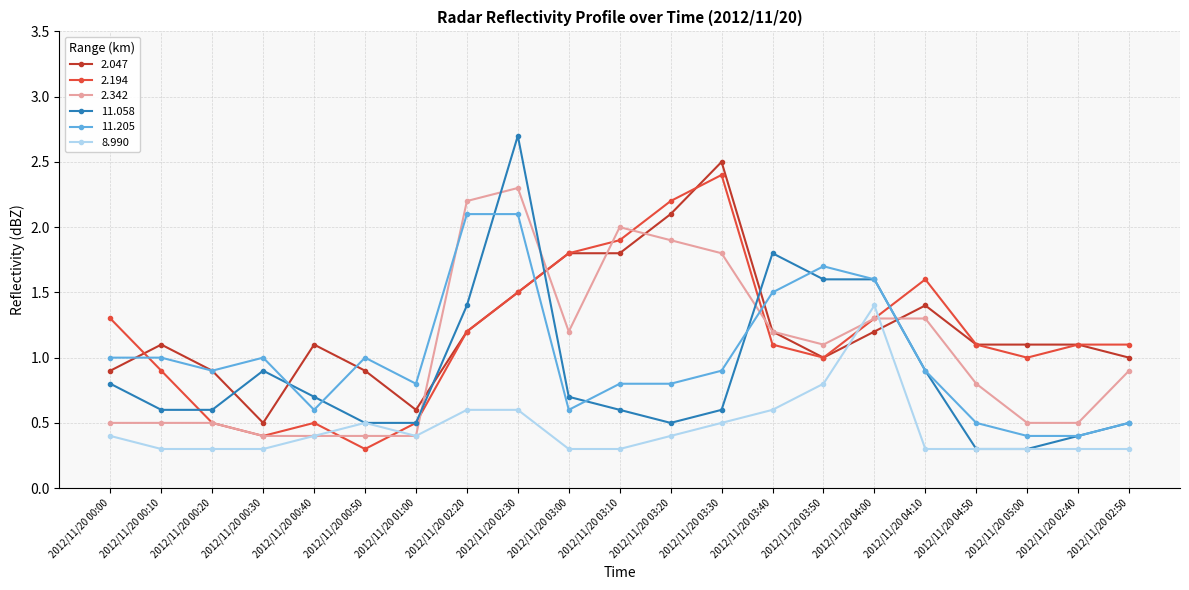

How many distinct data groups are displayed?

6